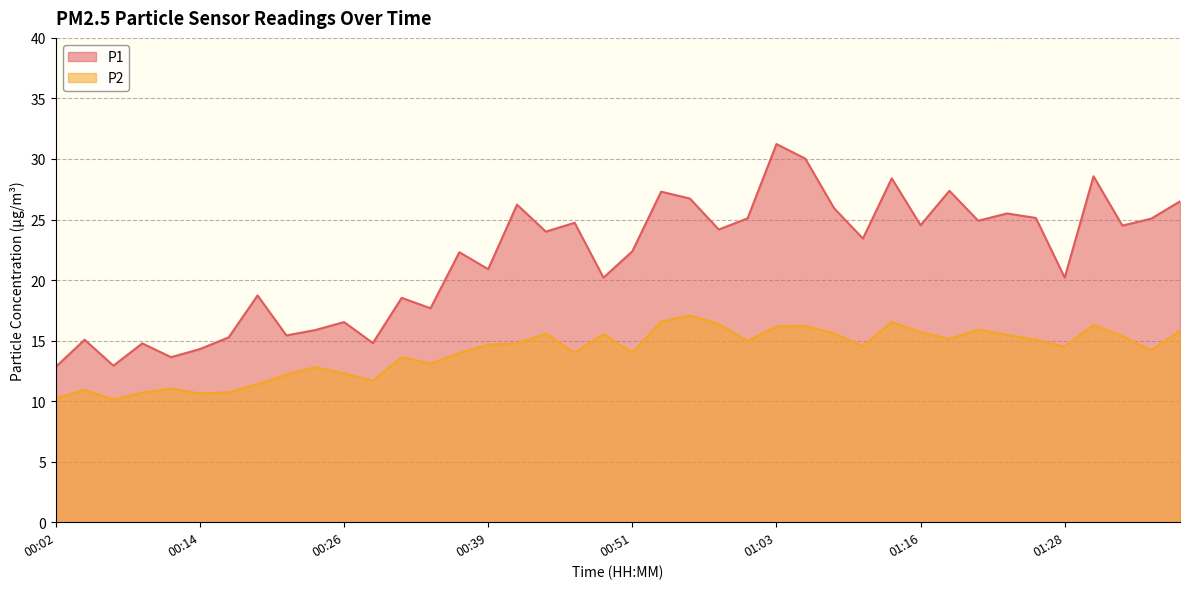

Rank the series at 00:54 from highest to lowest value.

P1, P2